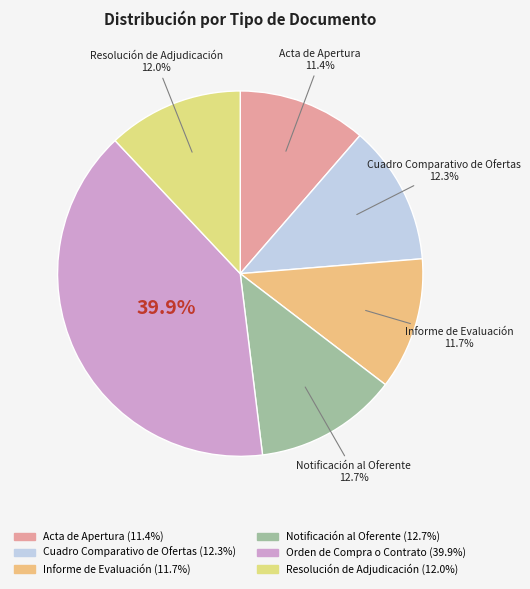

How many segments does this pie chart have?

6